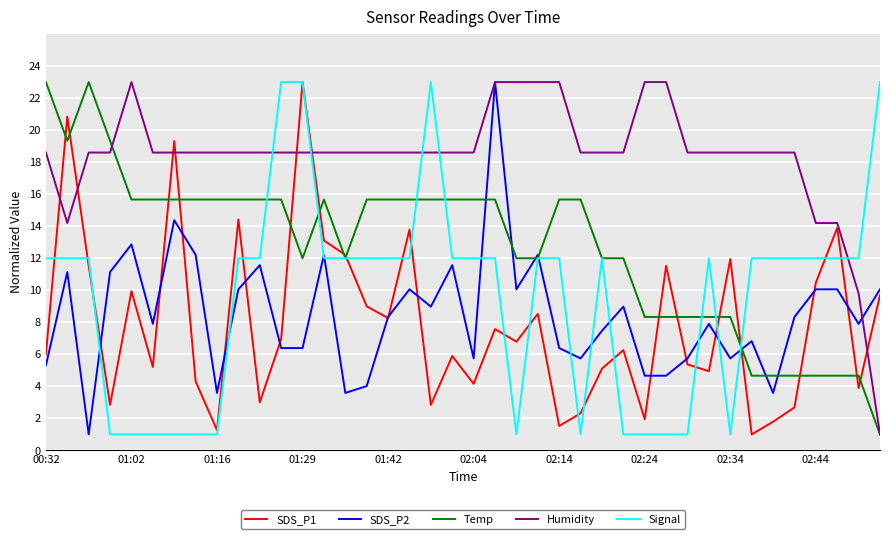

Which series has the largest total across all categories?

Humidity